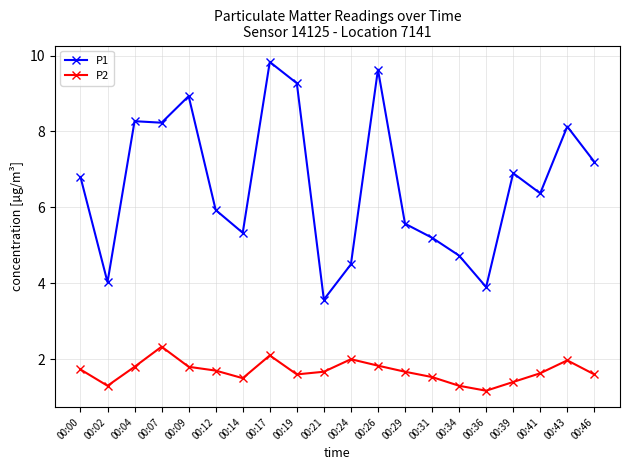

Where is the first local minimum for P2?

00:02